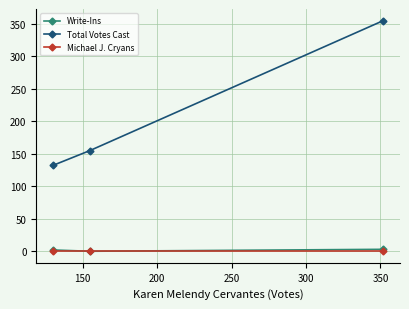

What is the greatest value displayed?

355